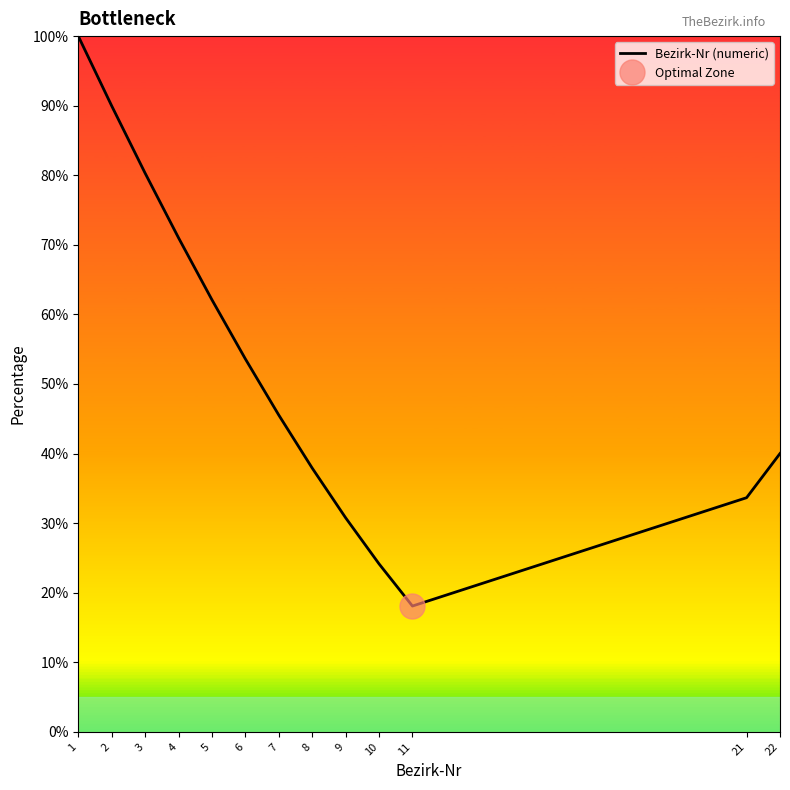

How many data points are above 45?

7